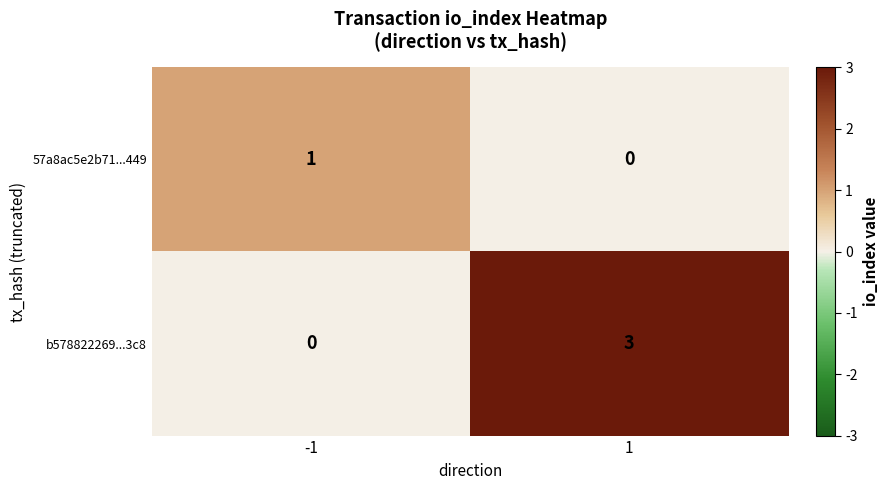

The 57a8ac5e2b71...449 series shows 1 at -1. True or false?

True